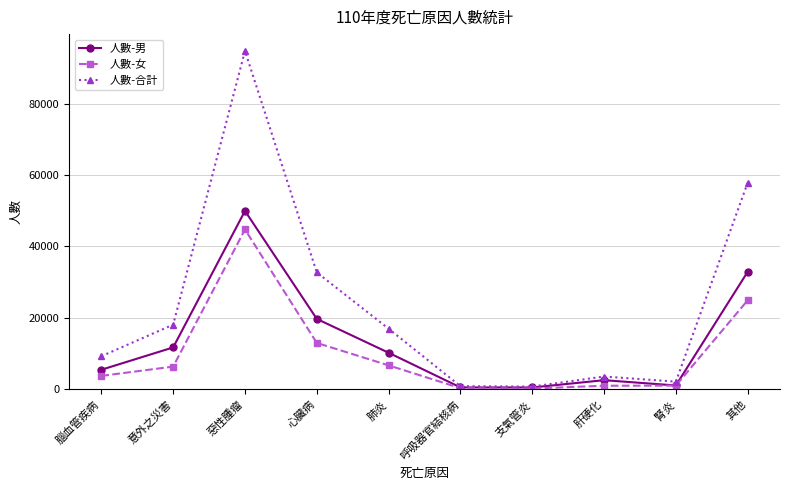

What is the label of the 10th point from the right?

腦血管疾病